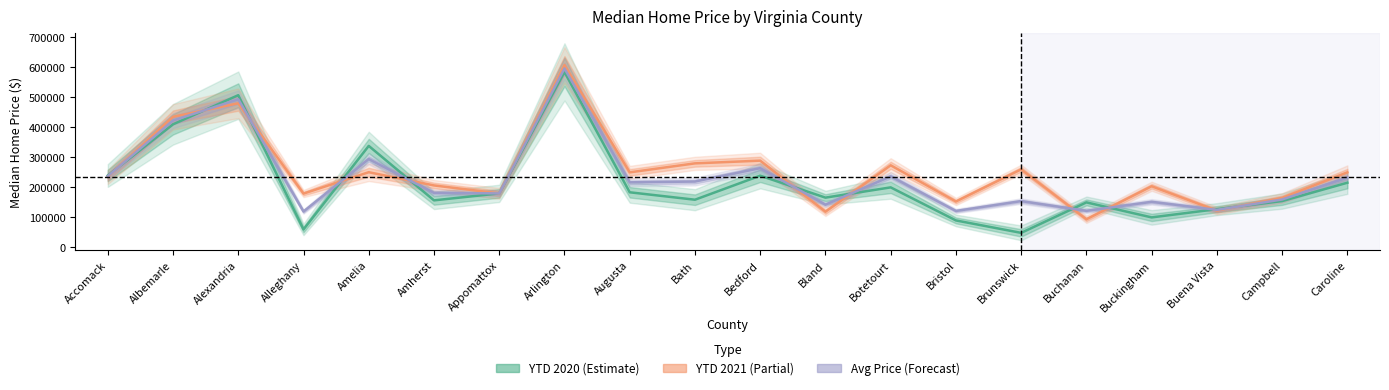

Is this an area chart (filled region under the line)?

No